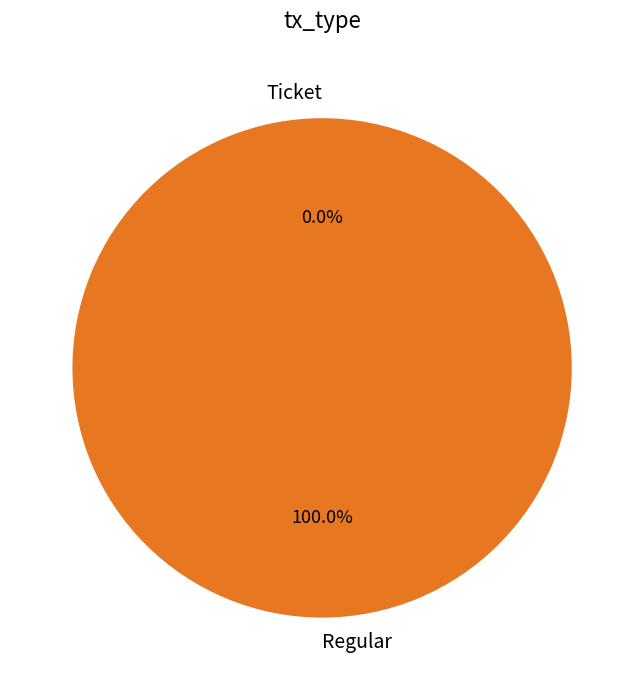

Is it true that Ticket is 0% of the pie?

True